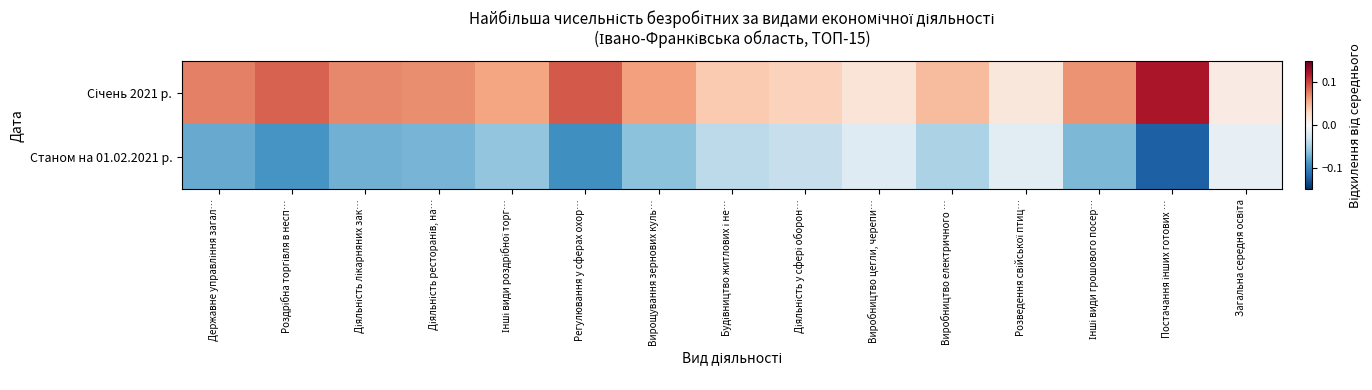

At how many categories does at least one series exceed 0?

15